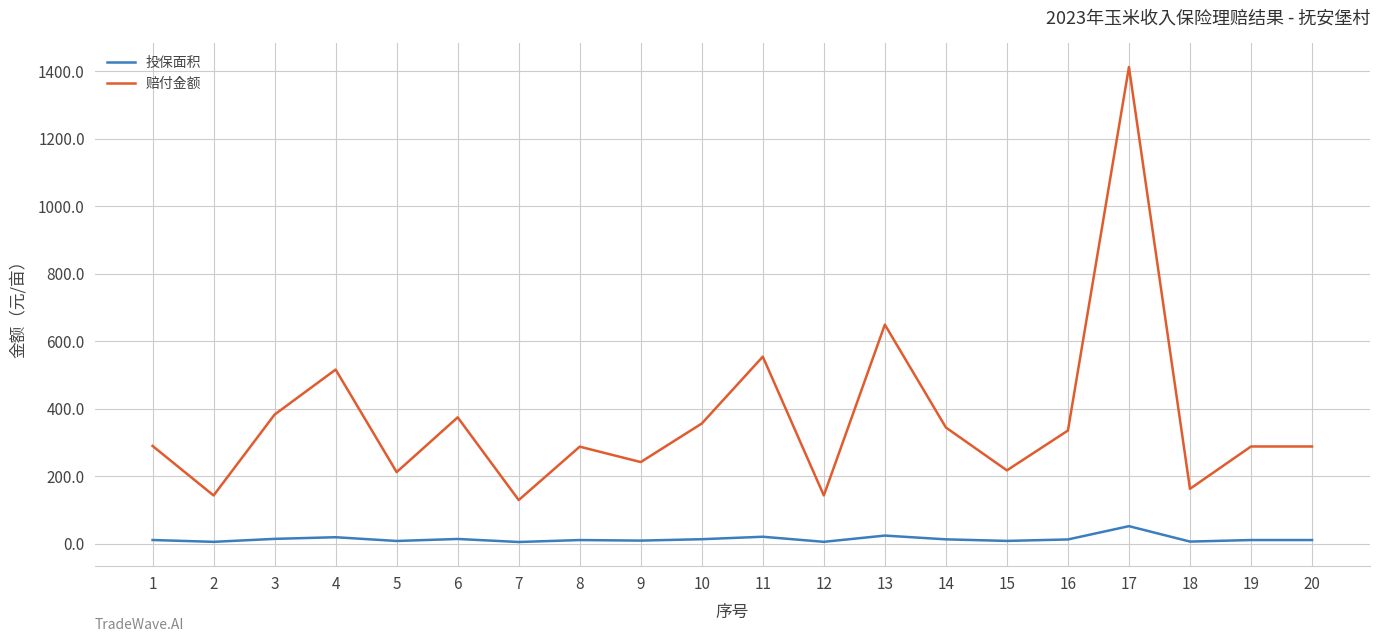

What is the total value across all series at 17?

1464.1